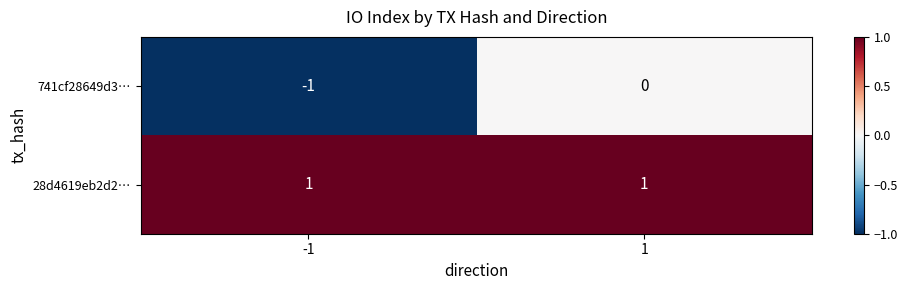

What is the difference between the highest and lowest values at -1?

2